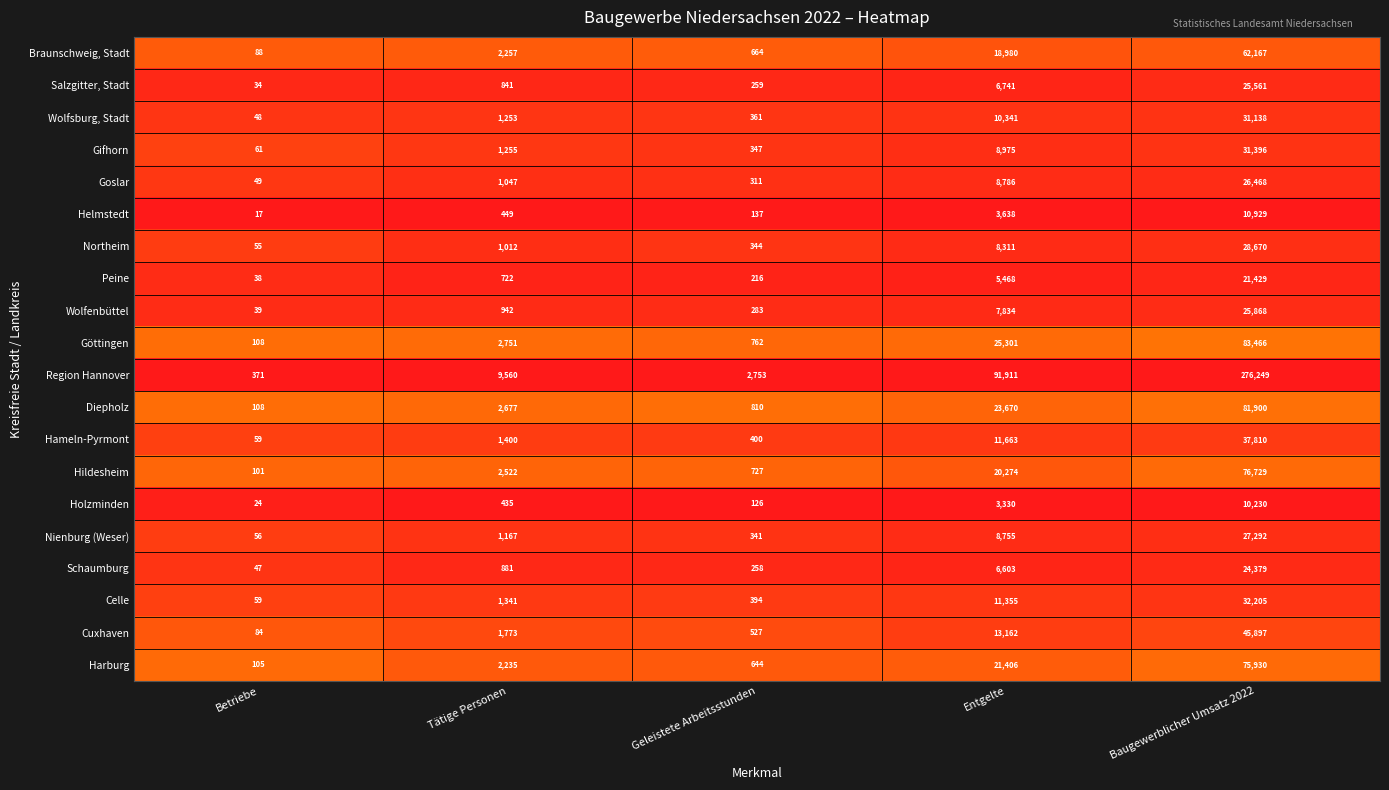

What is the total value across all series at Geleistete Arbeitsstunden?

10664